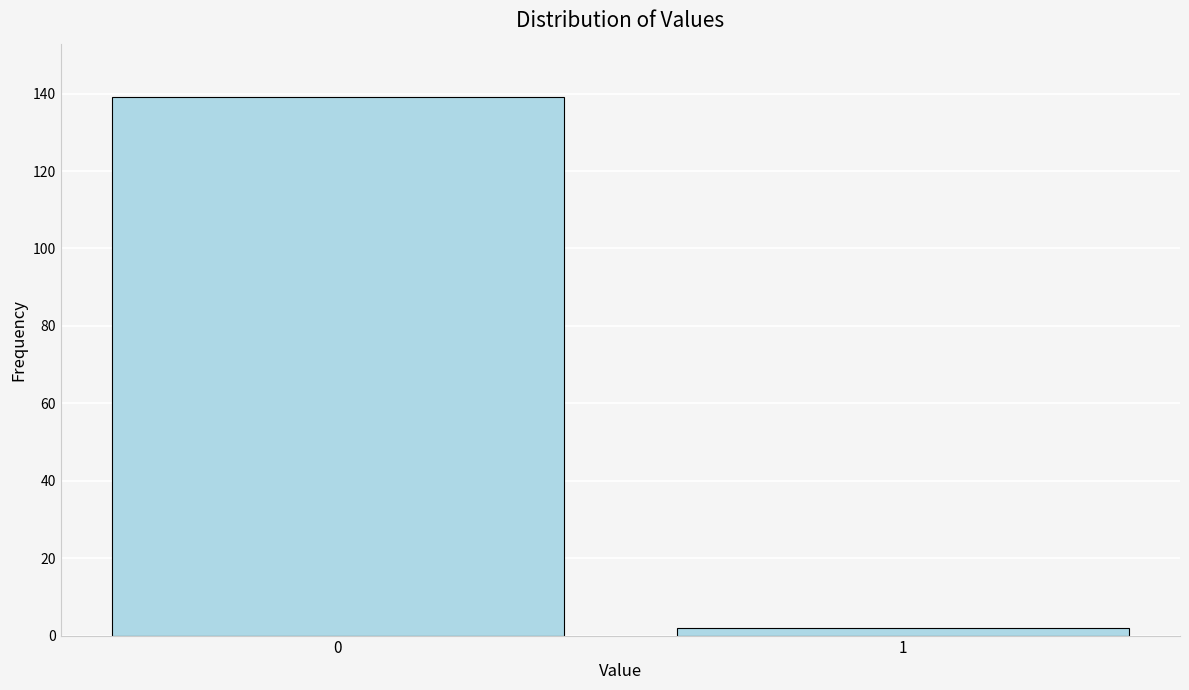

Reading left to right, what are all the values shown in this chart?

0=139	1=2